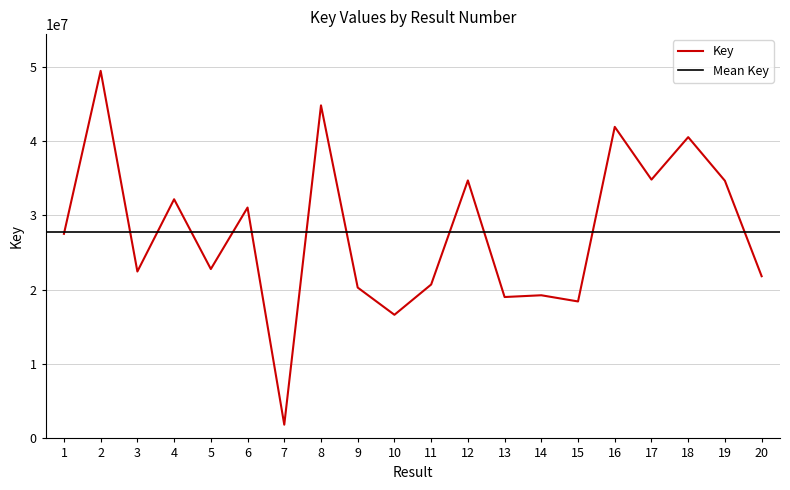

The chart shows a value of 8744058 at 17. True or false?

False